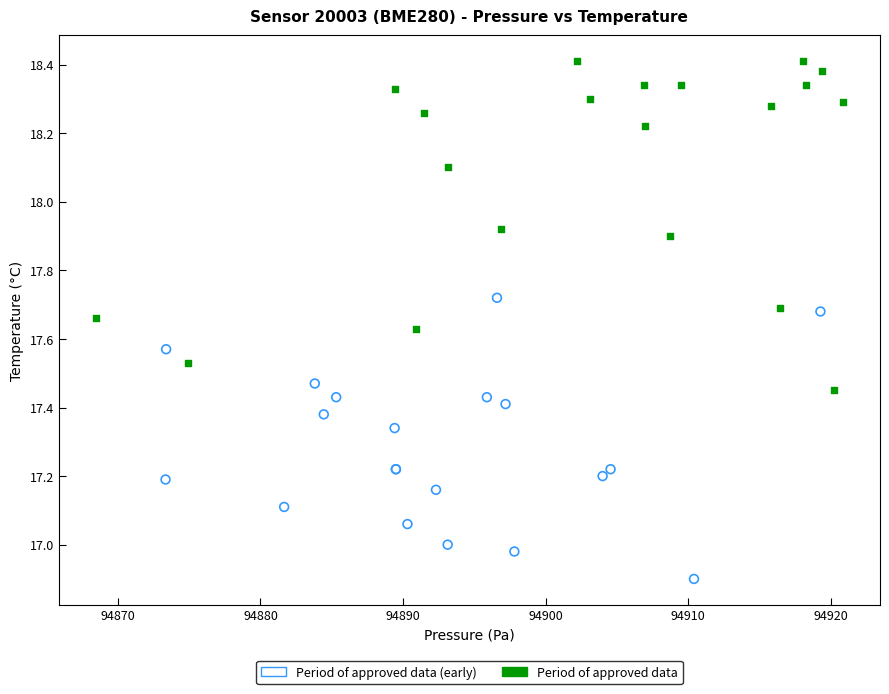

Which series contains the lowest Y value?

Period of approved data (early)